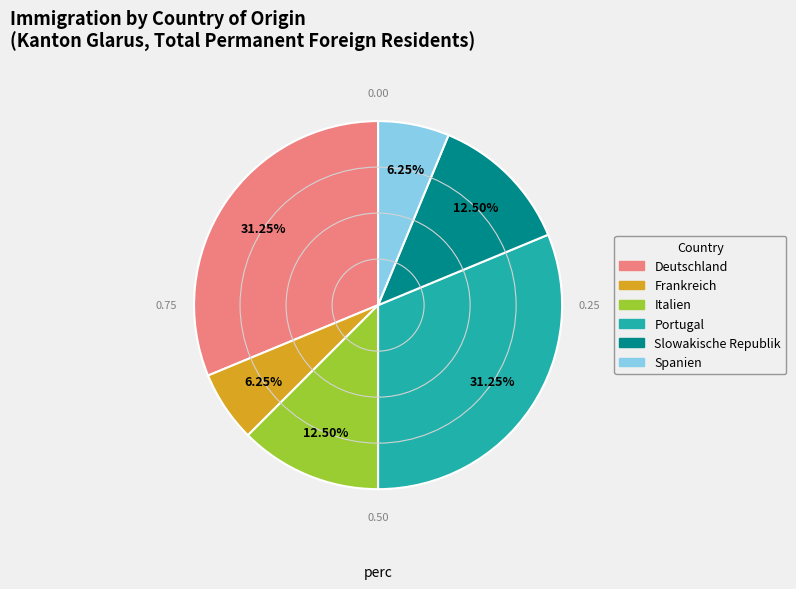

Between Deutschland and Italien, which is larger?

Deutschland